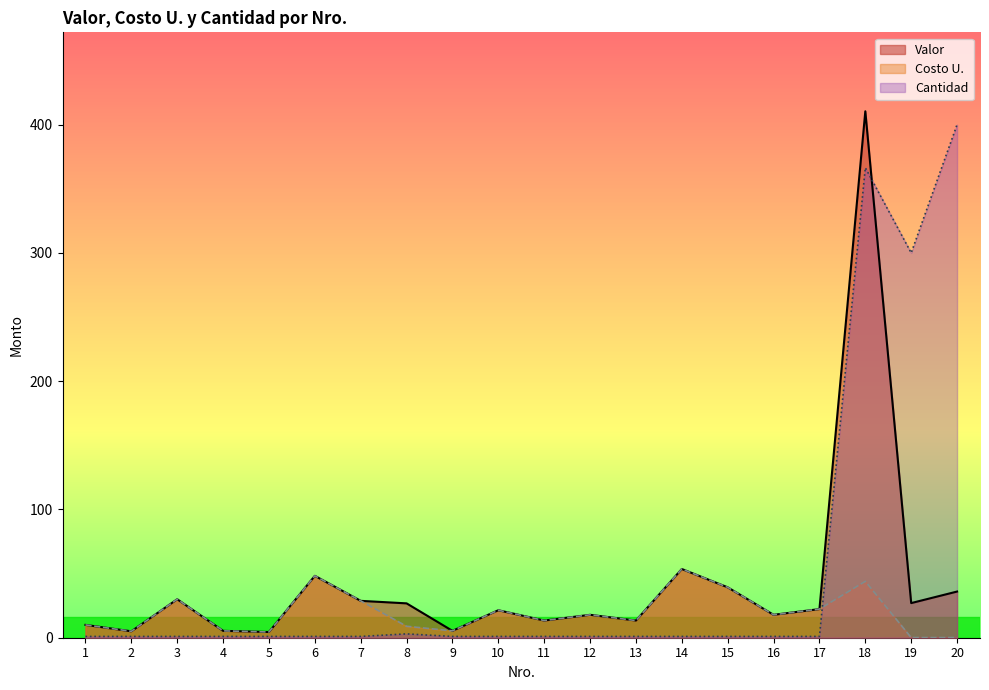

What is the spread (max minus min) of values at 2?

4.0